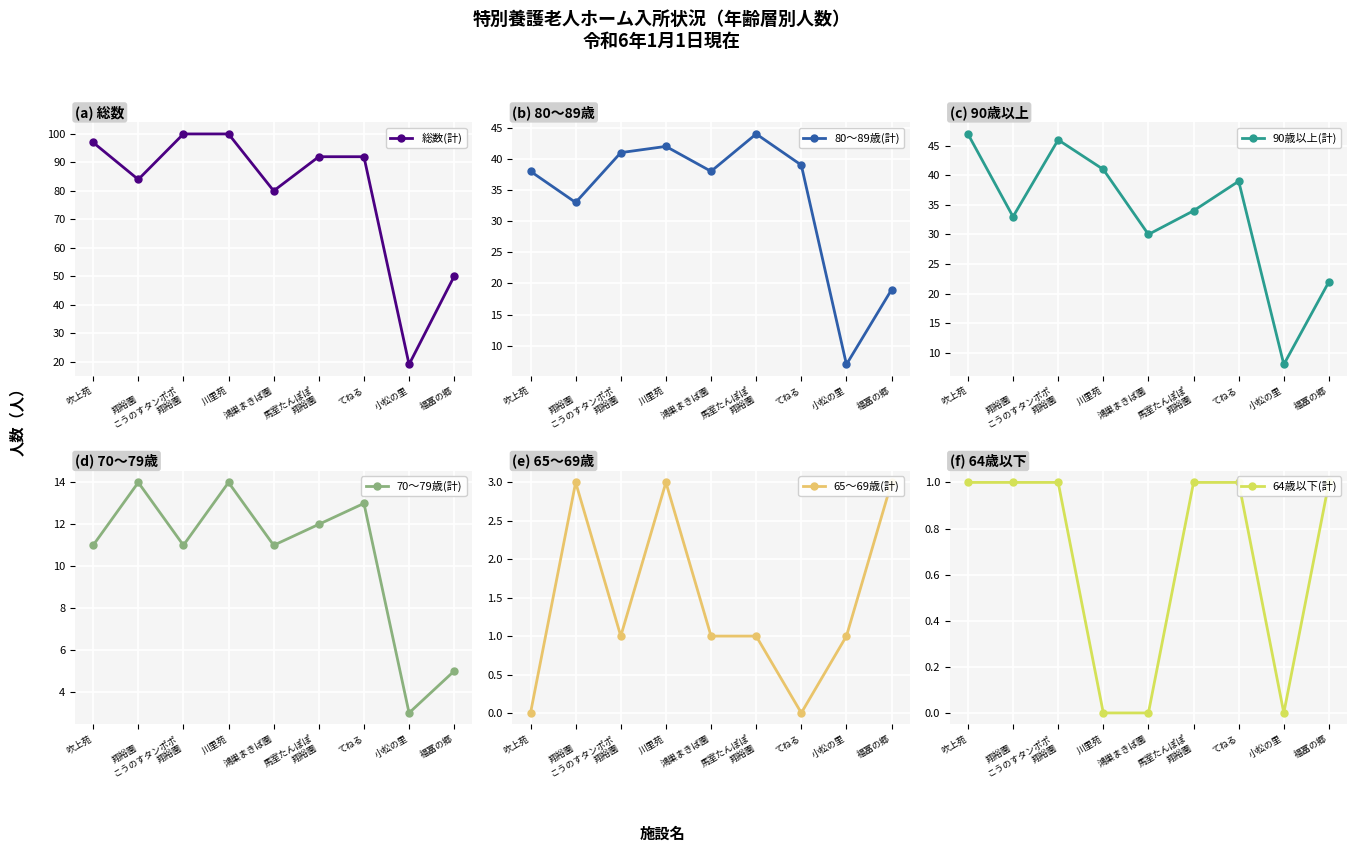

What is the difference between the 80～89歳(計) values at 川里苑 and 小松の里?

35